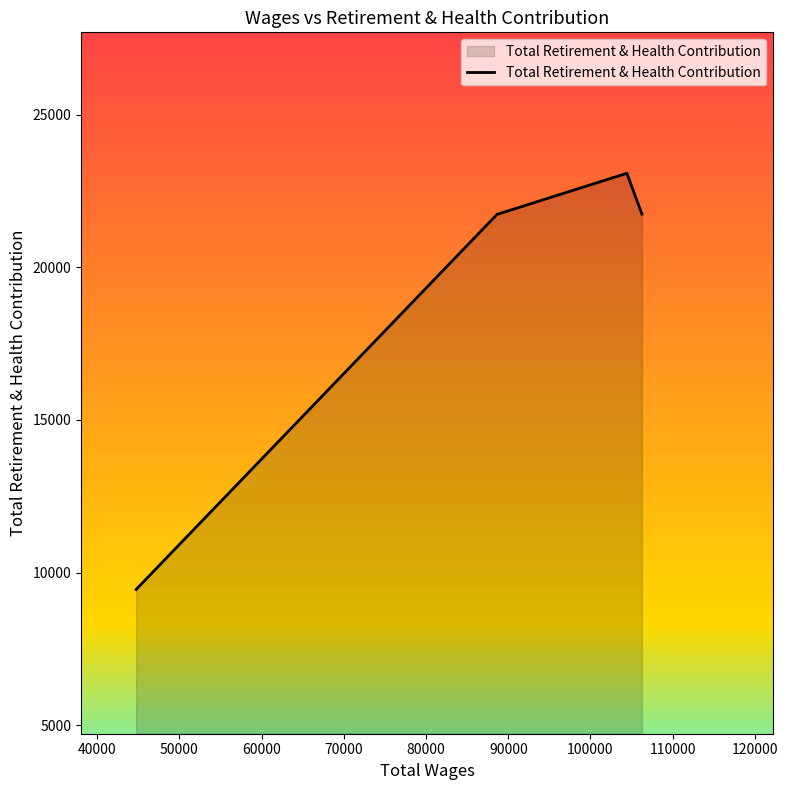

True or false: there are more than 1 points higher than both neighbors.

False